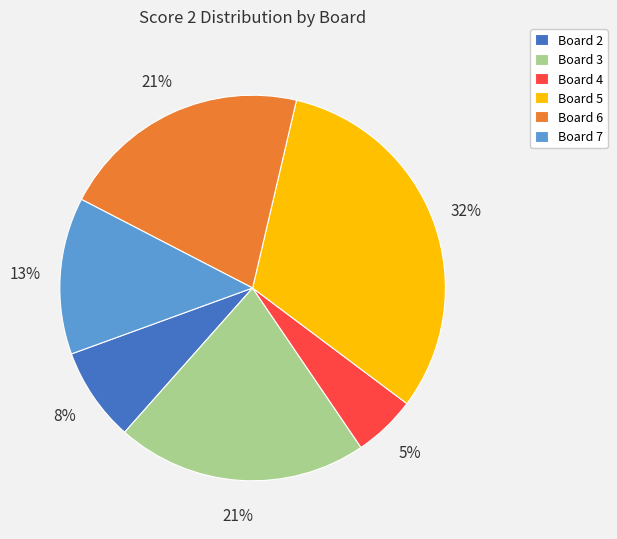

To the nearest percent, what is the combined percentage of Board 5 and Board 4?

37%